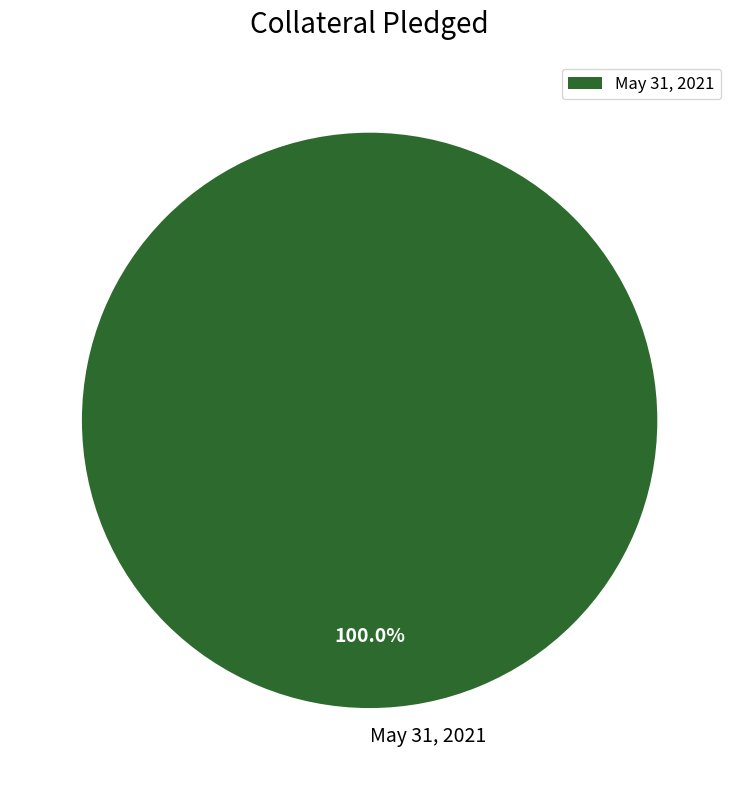

How many slices are in this pie chart?

1